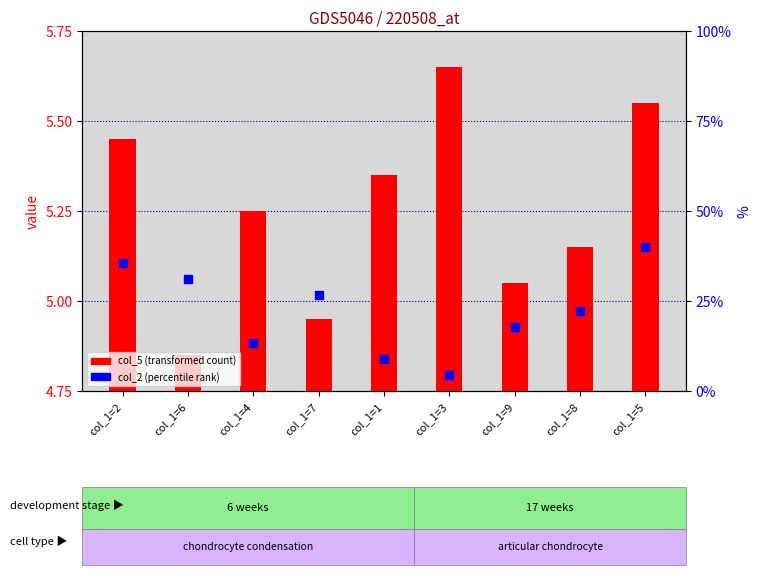

Which series reaches the minimum Y coordinate?

col_5 (transformed count)